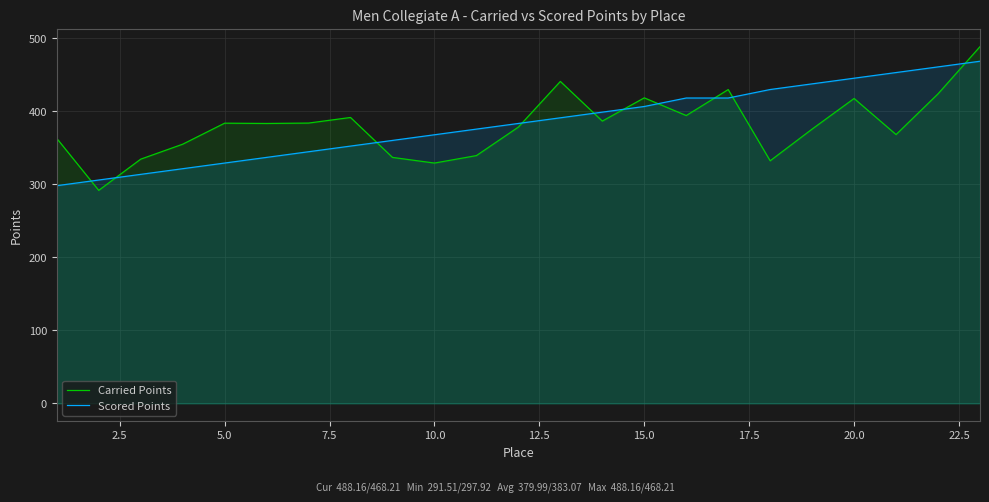

What is the difference between the highest and lowest values at 5.0?

54.6